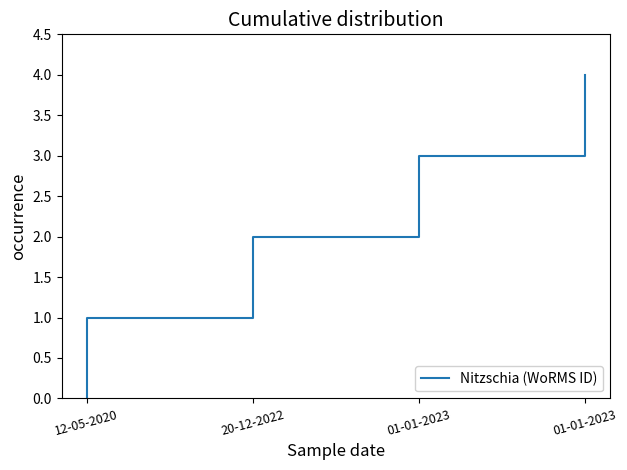

What is the approximate value at 01-01-2023?

4